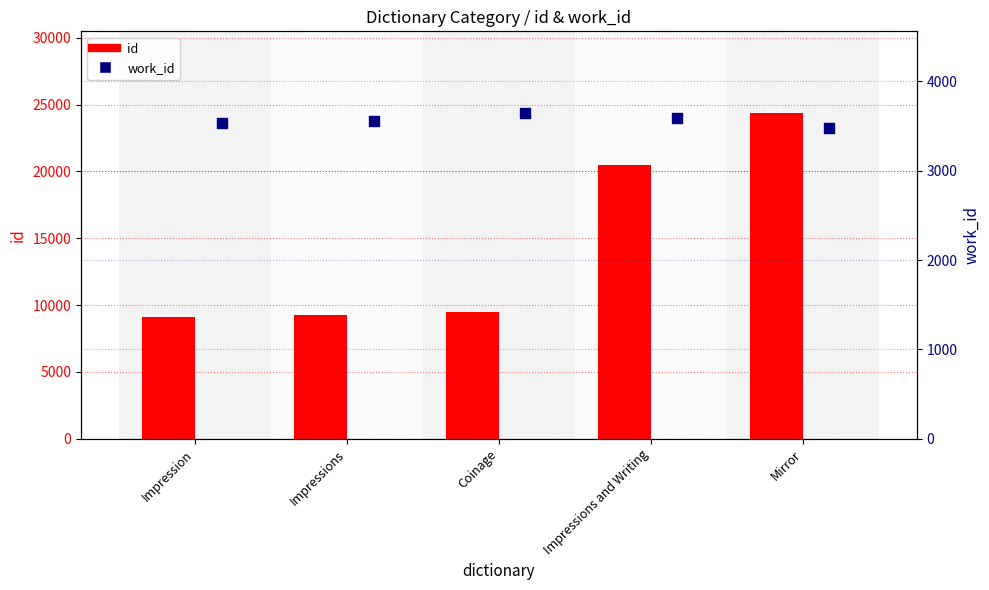

What are all the series names shown in the legend?

id, work_id